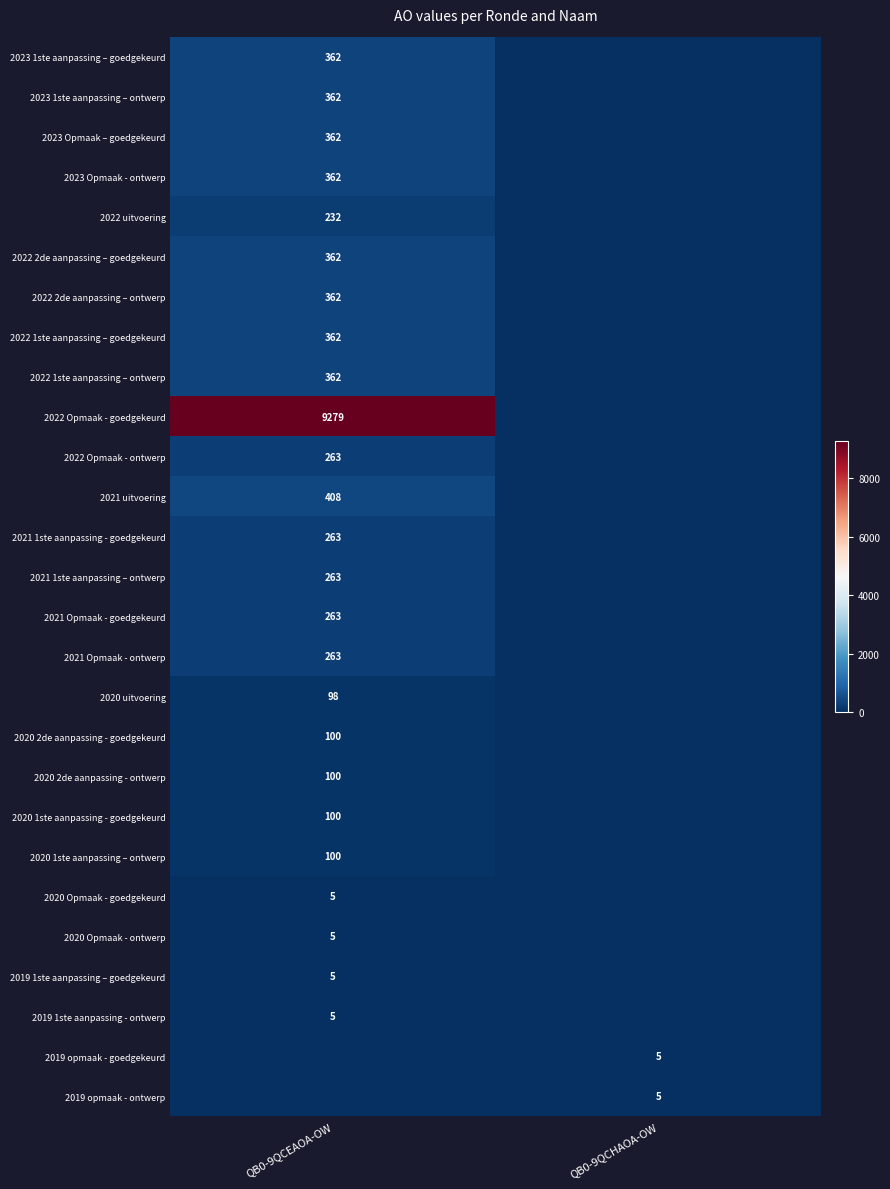

How many data points does each series have?

2